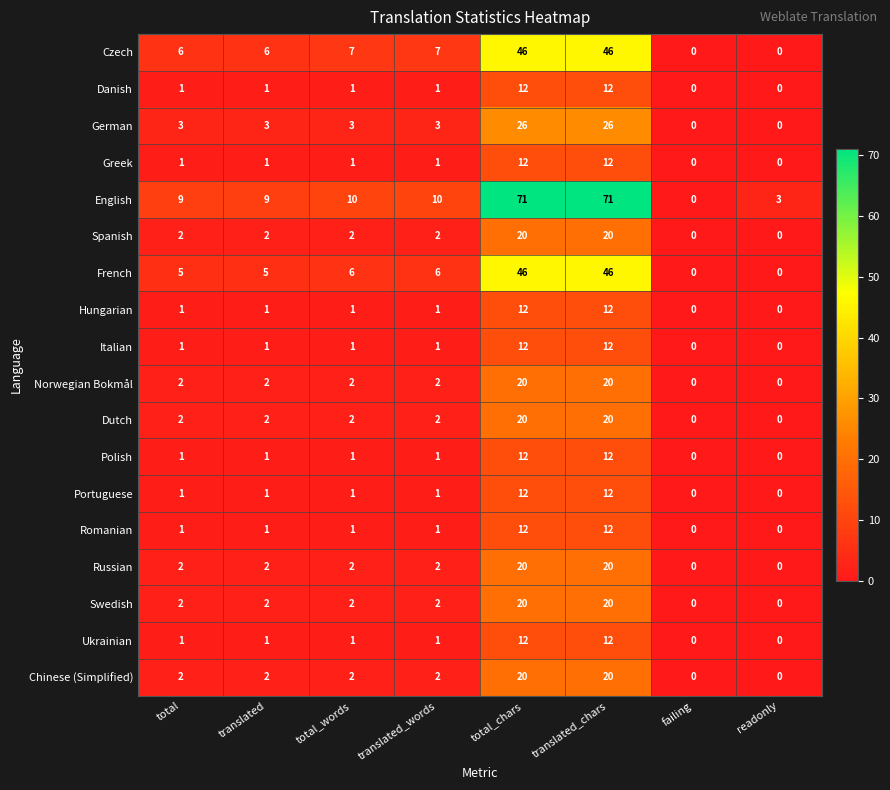

True or false: Danish has a value of 1 at total_words.

True